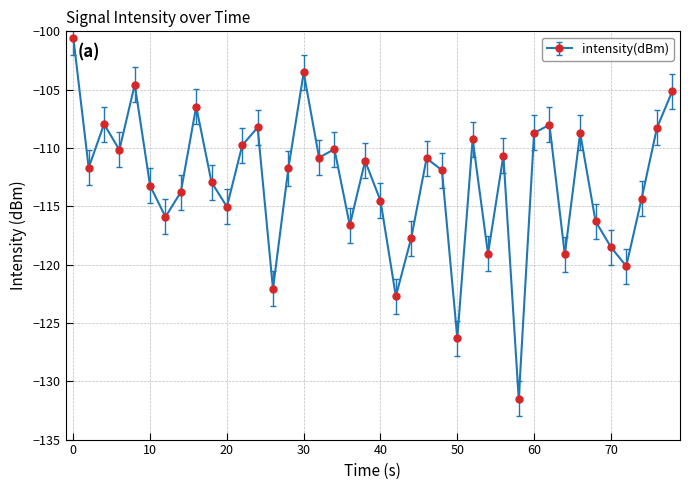

Is this an area chart (filled region under the line)?

No